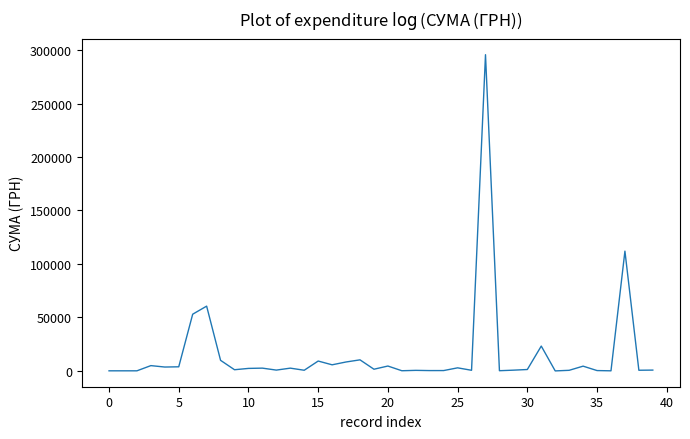

What is the greatest value displayed?

295638.6